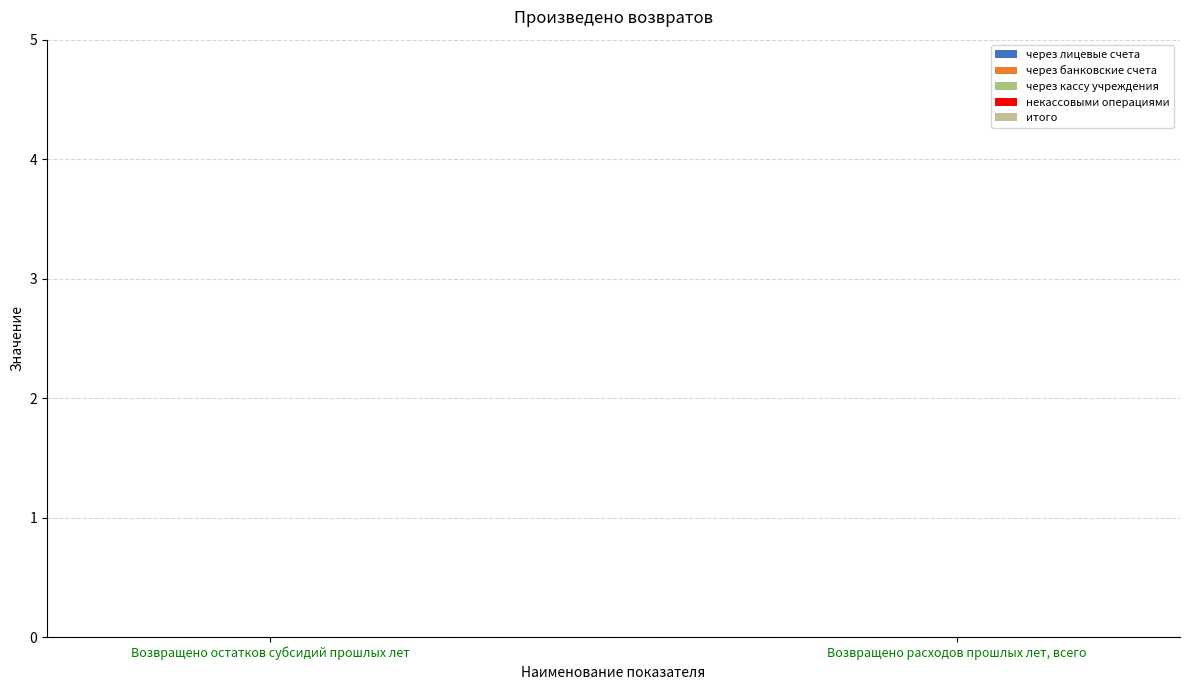

What is the label of the 2nd bar from the left?

Возвращено расходов прошлых лет, всего